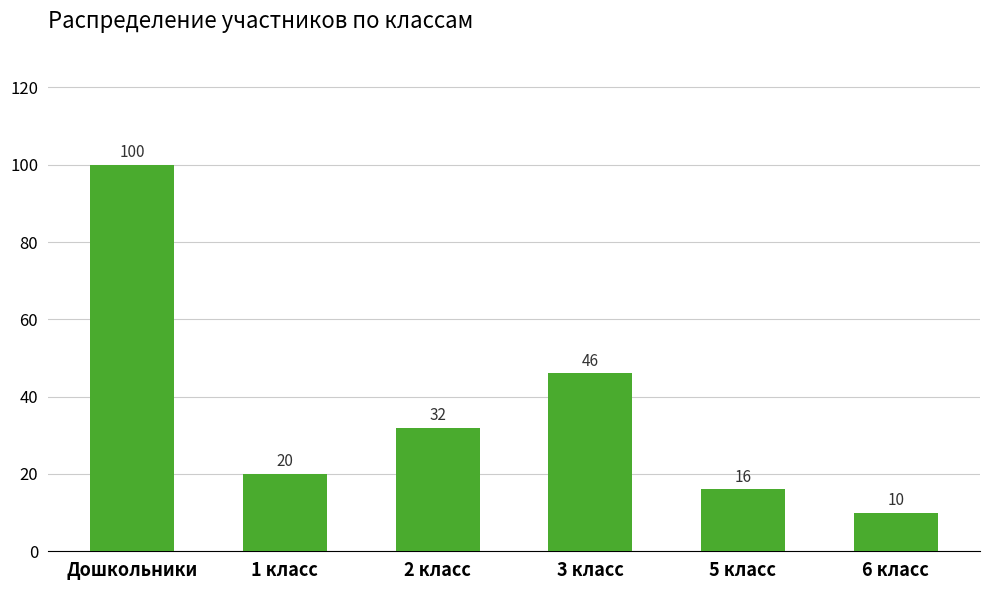

What is the sum of all values?

224